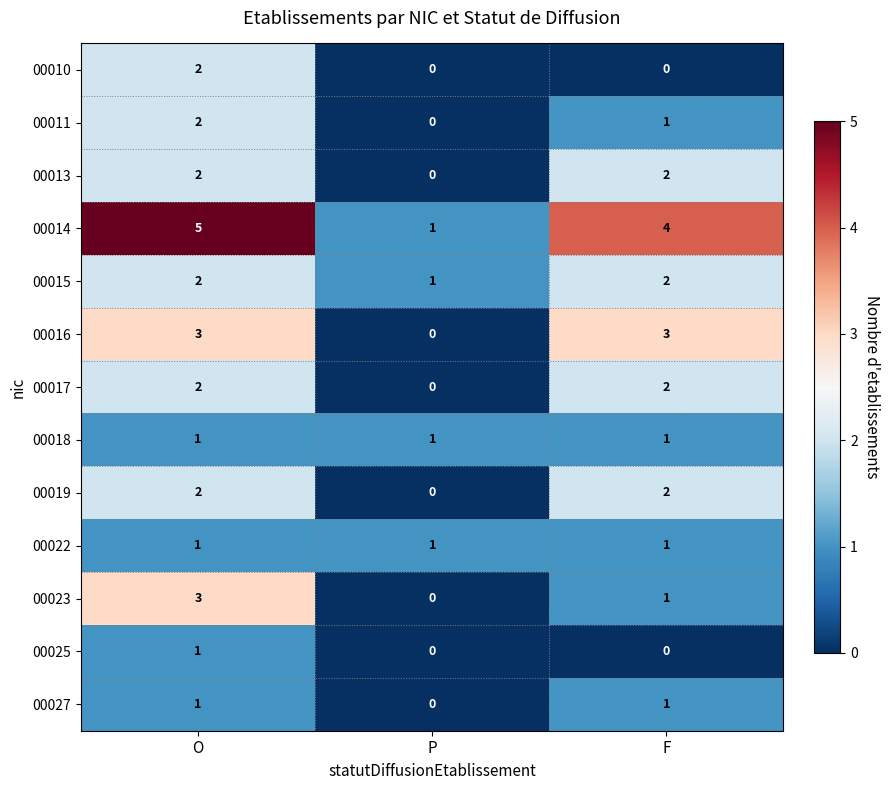

What is the difference between the highest and lowest values at F?

4